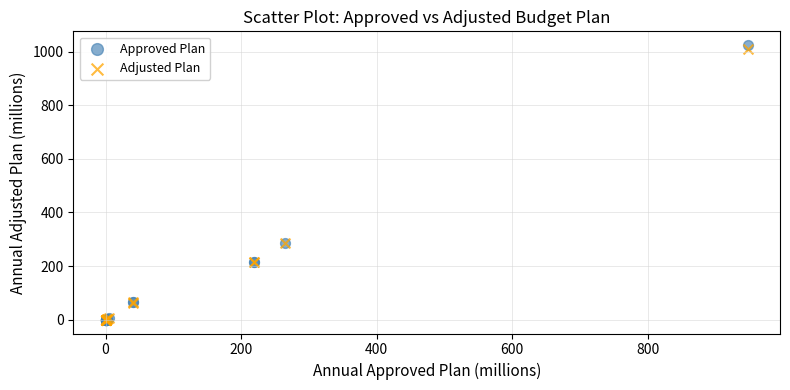

What are all the series names shown in the legend?

Approved Plan, Adjusted Plan